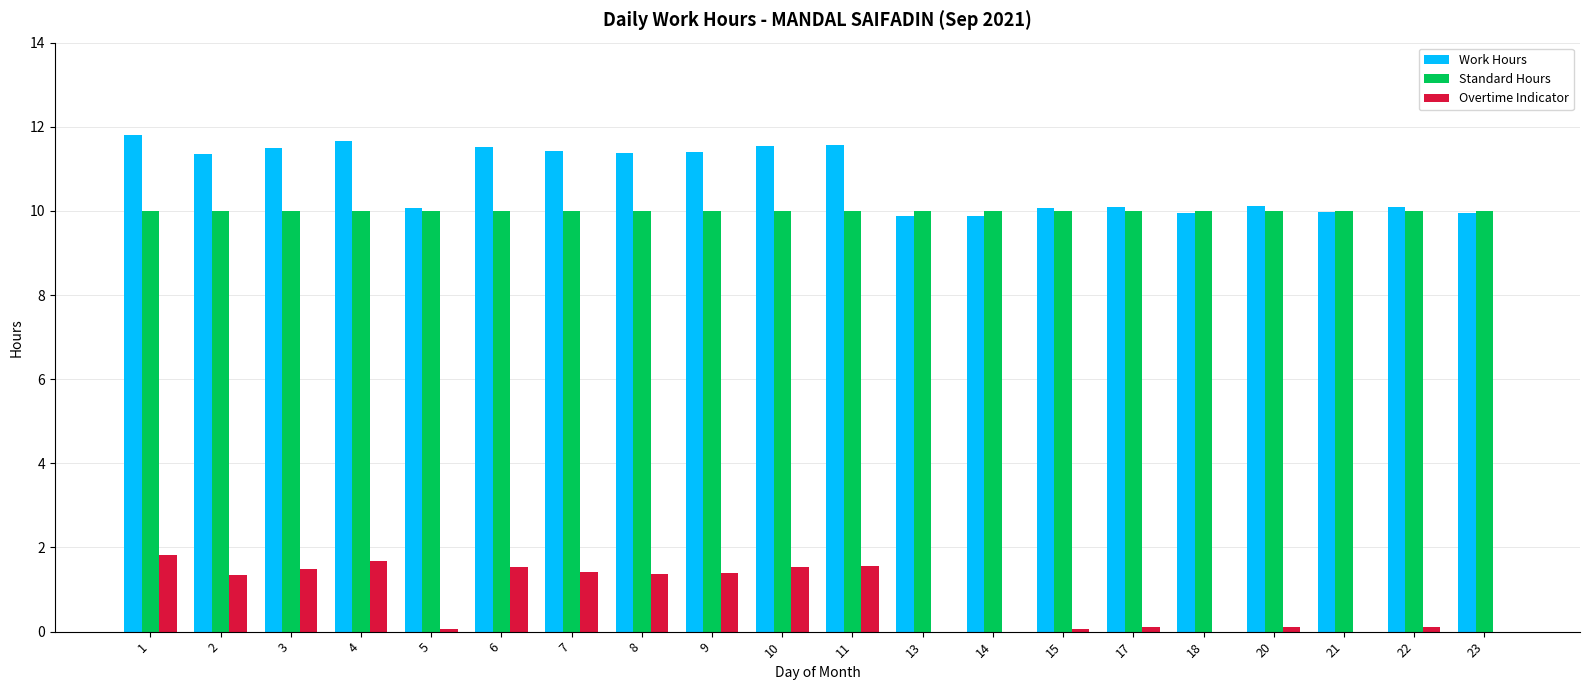

Is the value of Work Hours at 8 greater than the value of Overtime Indicator at 3?

Yes